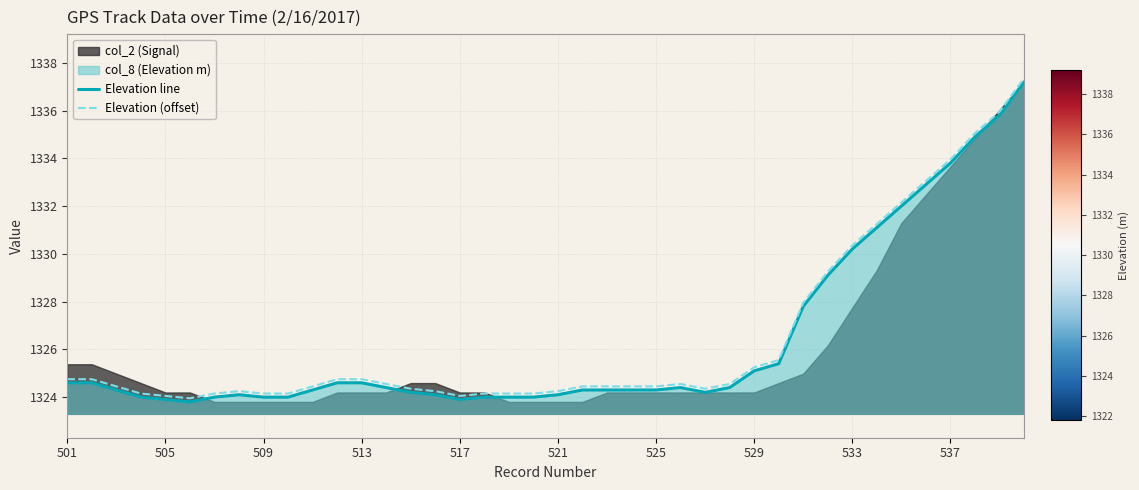

True or false: Elevation line has a value of 2096.0 at 505.

False